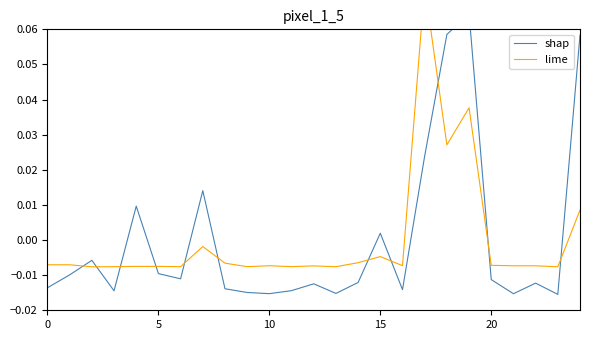

What is the difference between the shap values at 23 and 18?

0.1